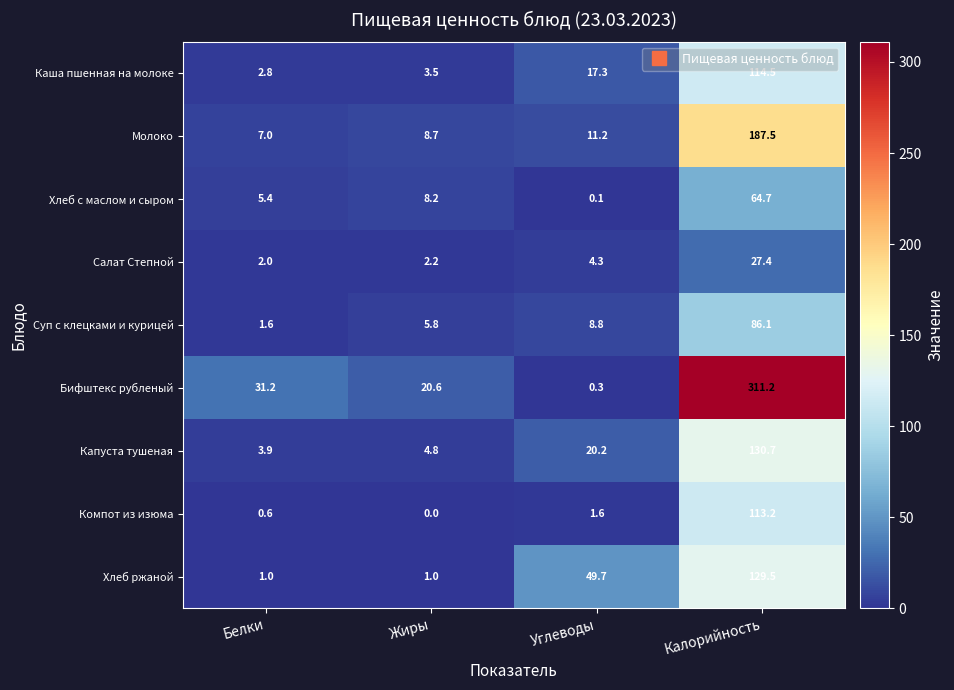

What is the total value across all series at Жиры?

54.8